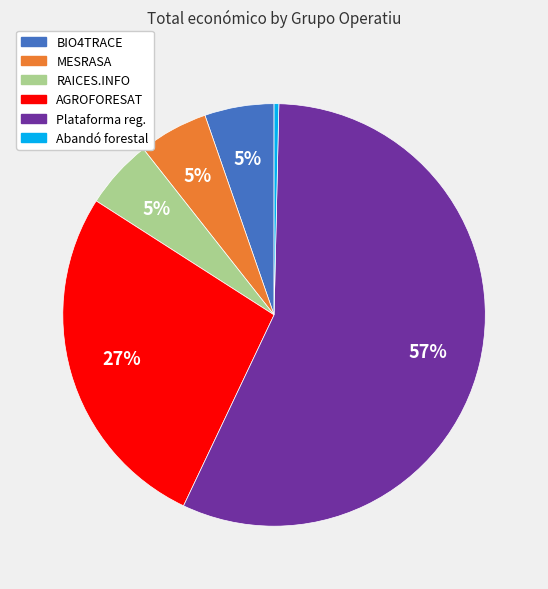

To the nearest percent, what is the difference between the Abandó forestal and MESRASA slice percentages?

5%